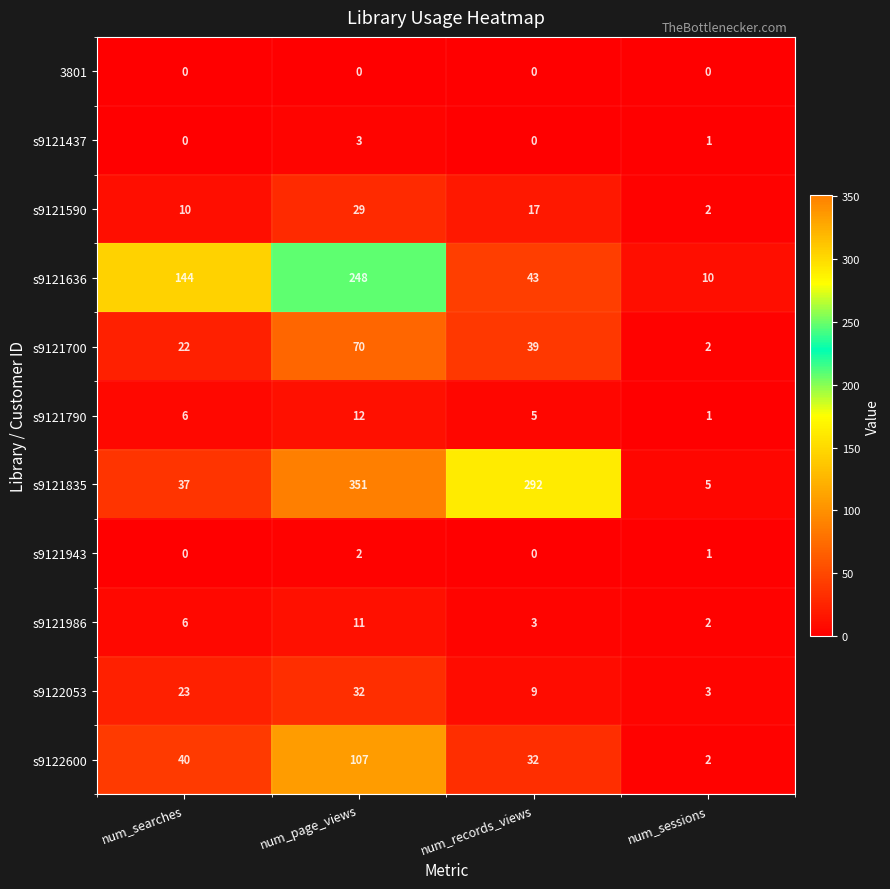

List the series in order of their peak value, lowest first.

3801, s9121943, s9121437, s9121986, s9121790, s9121590, s9122053, s9121700, s9122600, s9121636, s9121835